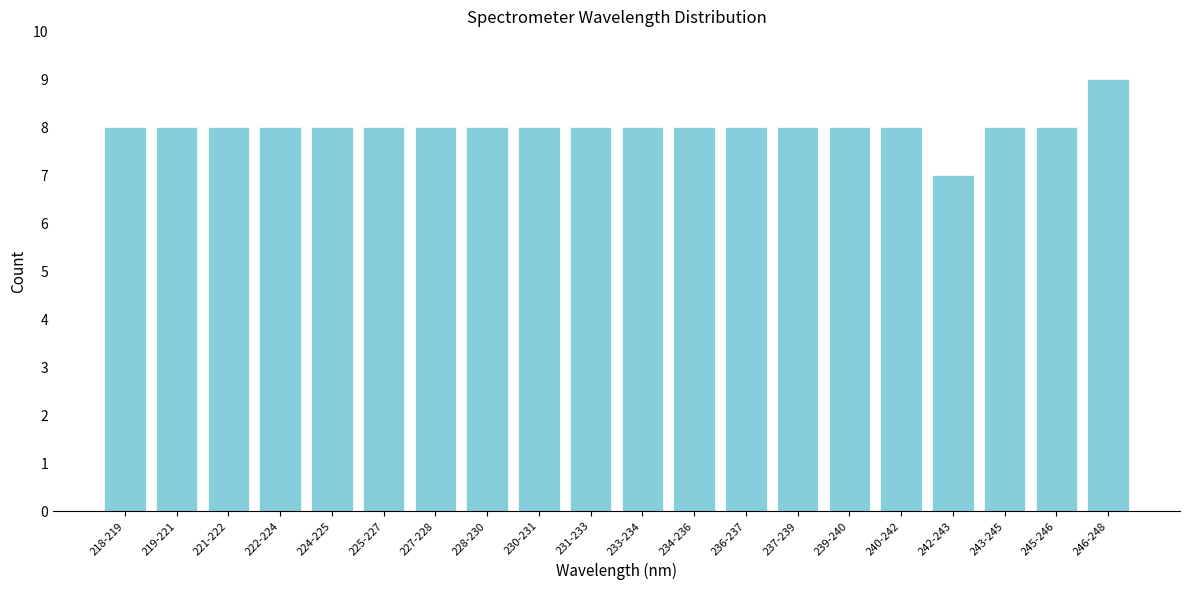

Reading left to right, extract all data points from this chart.

218-219=8	219-221=8	221-222=8	222-224=8	224-225=8	225-227=8	227-228=8	228-230=8	230-231=8	231-233=8	233-234=8	234-236=8	236-237=8	237-239=8	239-240=8	240-242=8	242-243=7	243-245=8	245-246=8	246-248=9